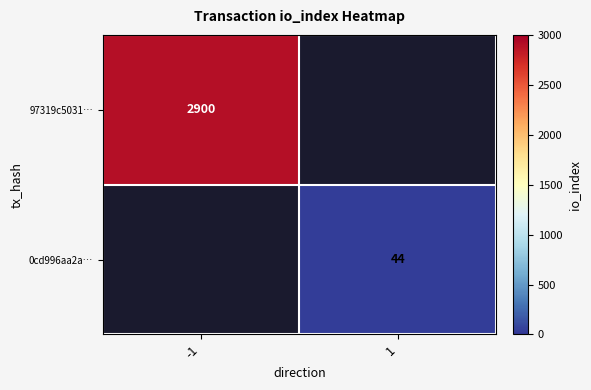

What is the greatest value displayed?

2900